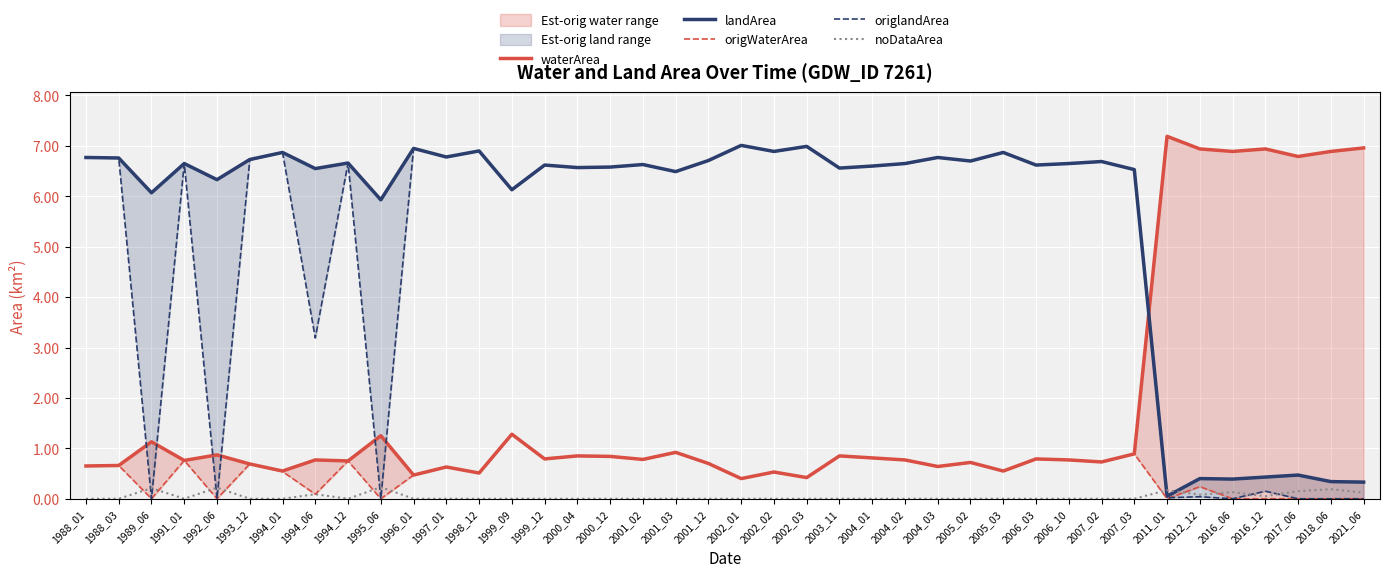

What is the difference between the maximum and second lowest values in the origWaterArea series?

1.3